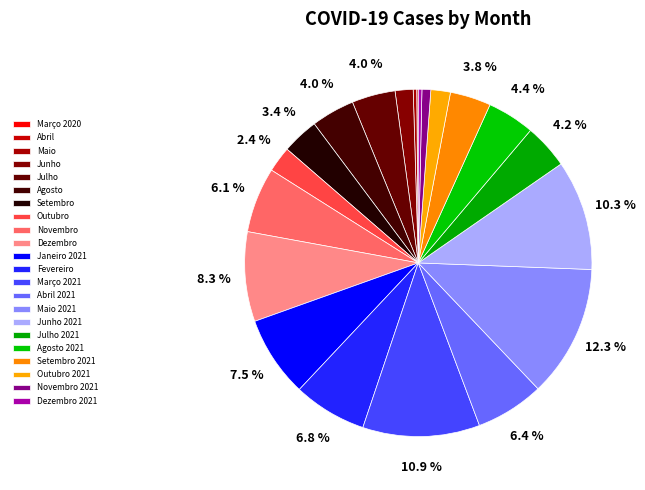

True or false: Novembro accounts for 6% of the total.

True